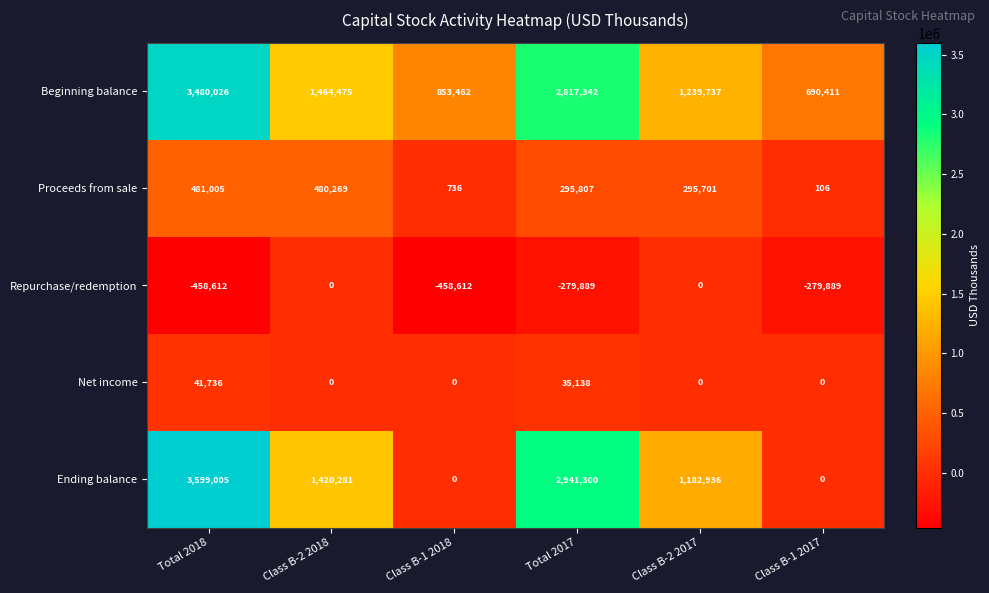

Rank the series by their maximum value, from highest to lowest.

Ending balance, Beginning balance, Proceeds from sale, Net income, Repurchase/redemption